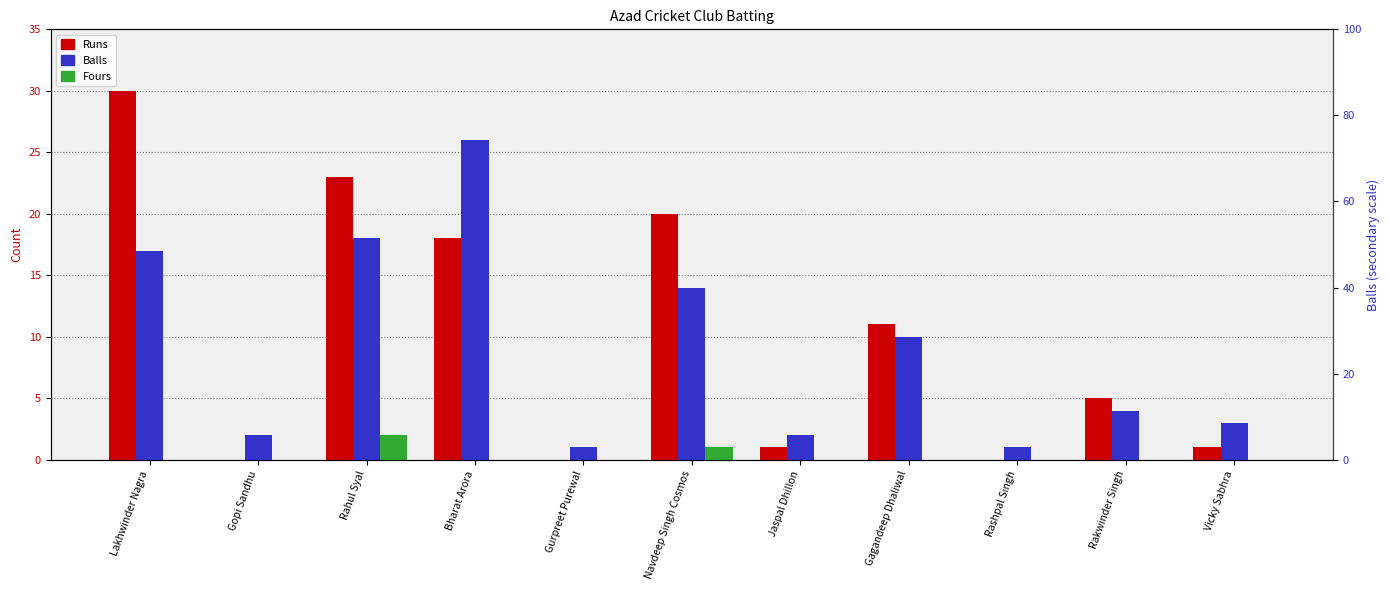

Which category has the lowest value across all series?

Gopi Sandhu